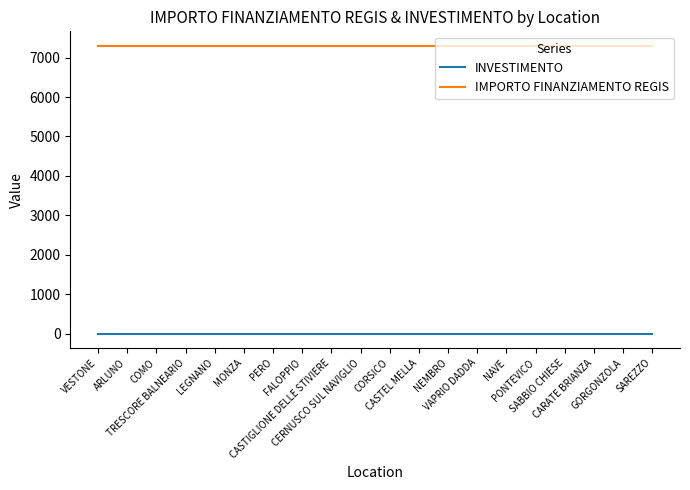

The IMPORTO FINANZIAMENTO REGIS series shows 12401.8 at VAPRIO DADDA. True or false?

False